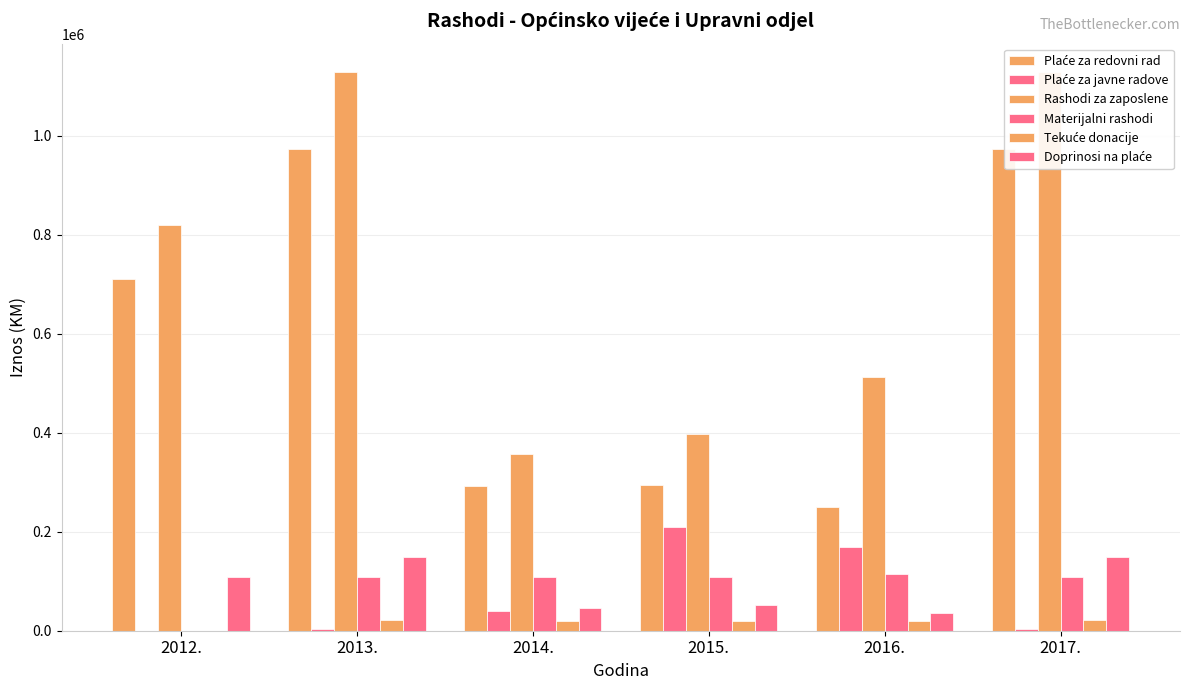

What is the difference between the Doprinosi na plaće values at 2017. and 2014.?

103000.0